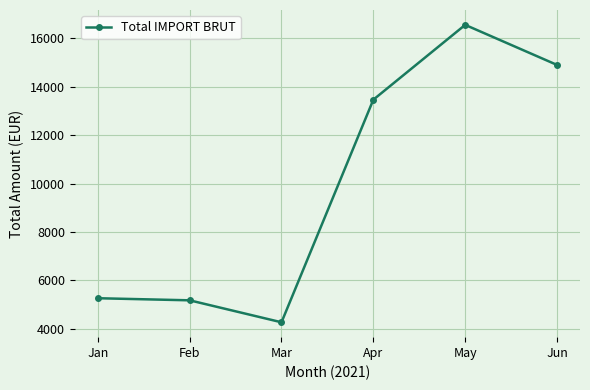

Is it true that the value at Feb is 5171.7?

True